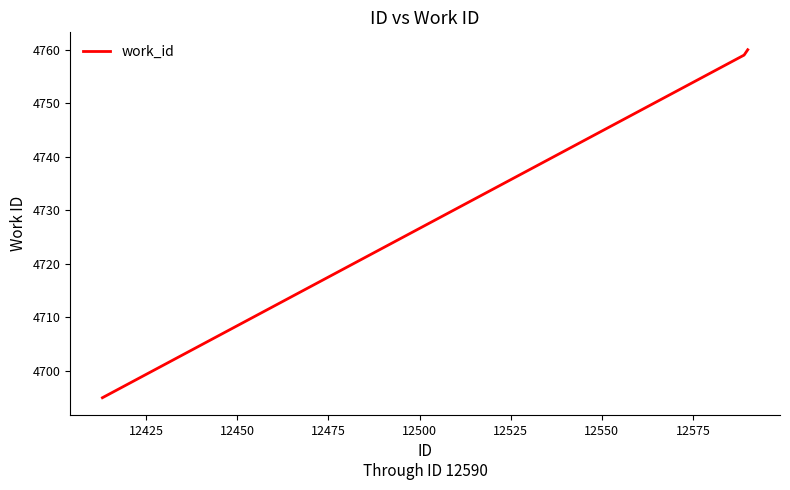

How many categories are shown in the chart?

3